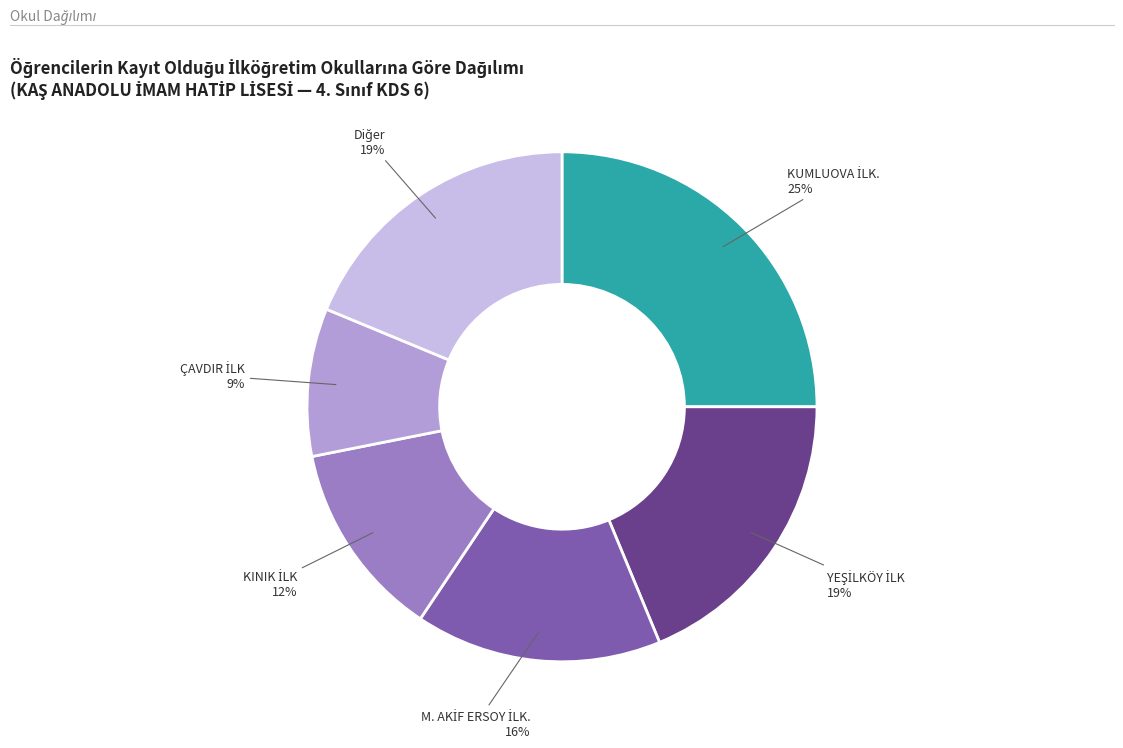

Is there any slice that represents more than half of the pie?

No